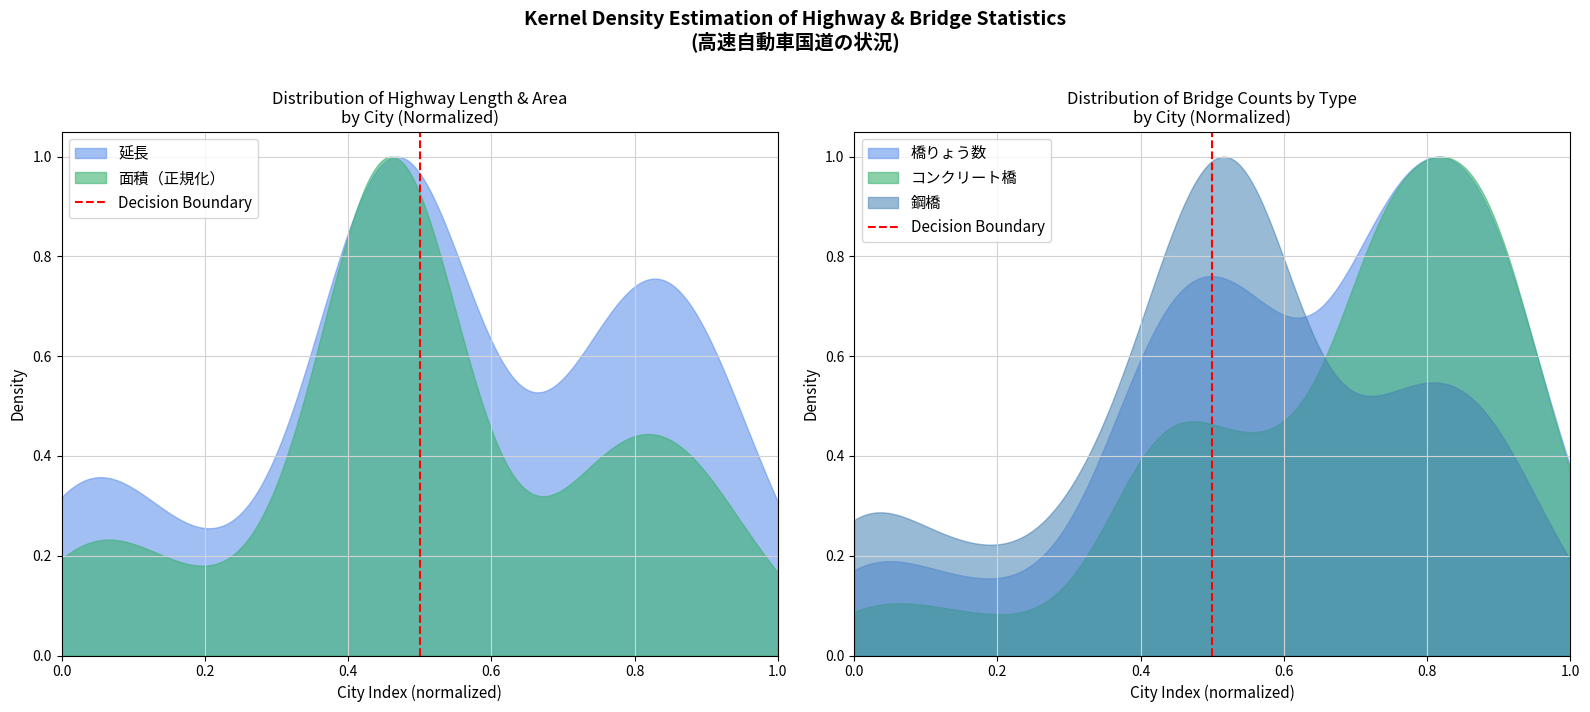

What is the sum of the values at 0.2 and 0.0?

1